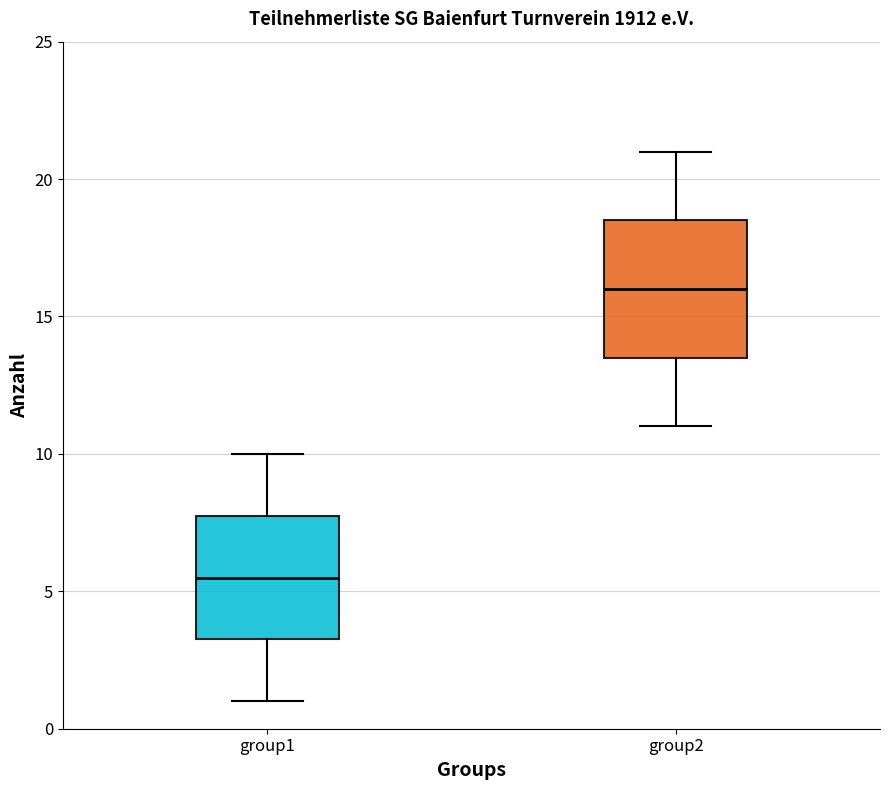

Which box has the highest median line?

group2